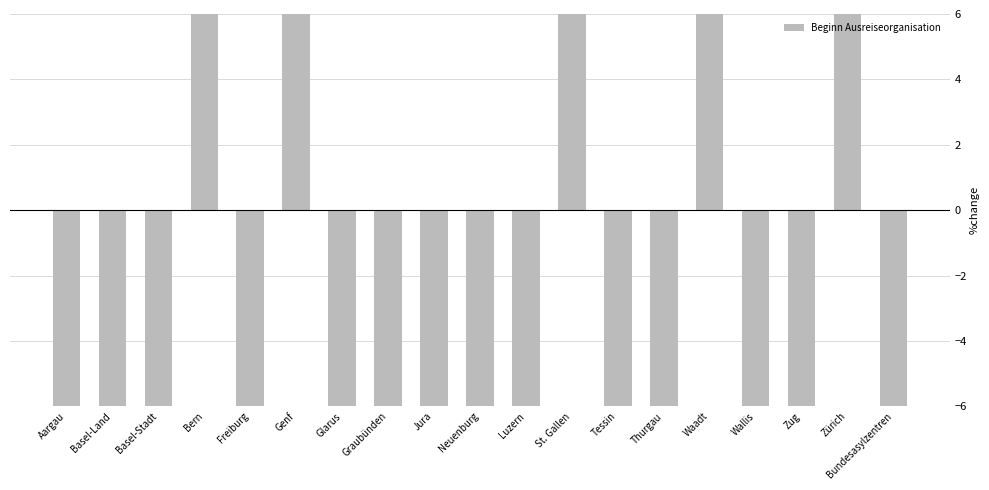

What is the difference between the second highest and second lowest values?

287.6